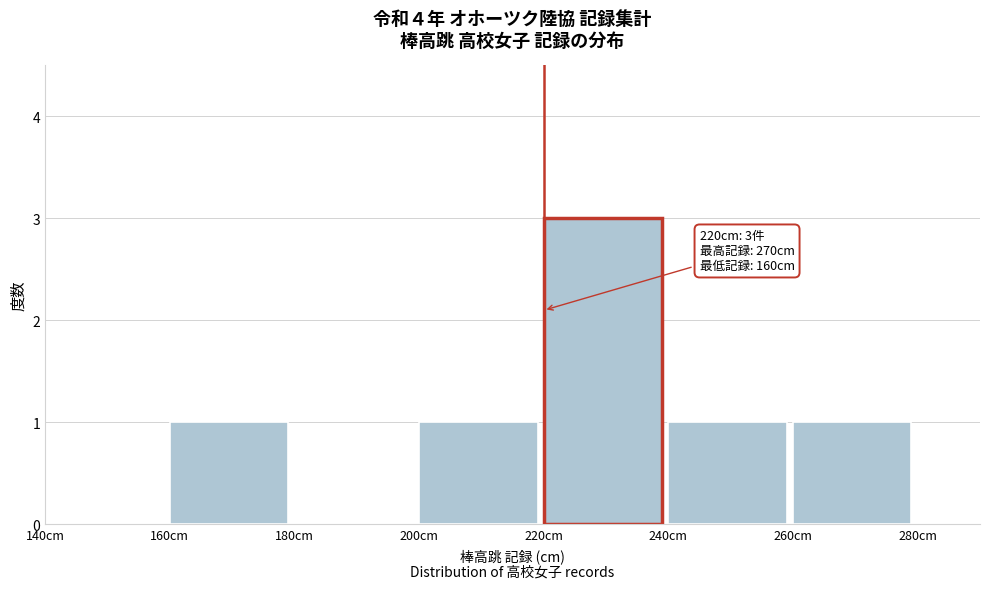

Which range on the x-axis has the tallest bar?

220 to 240